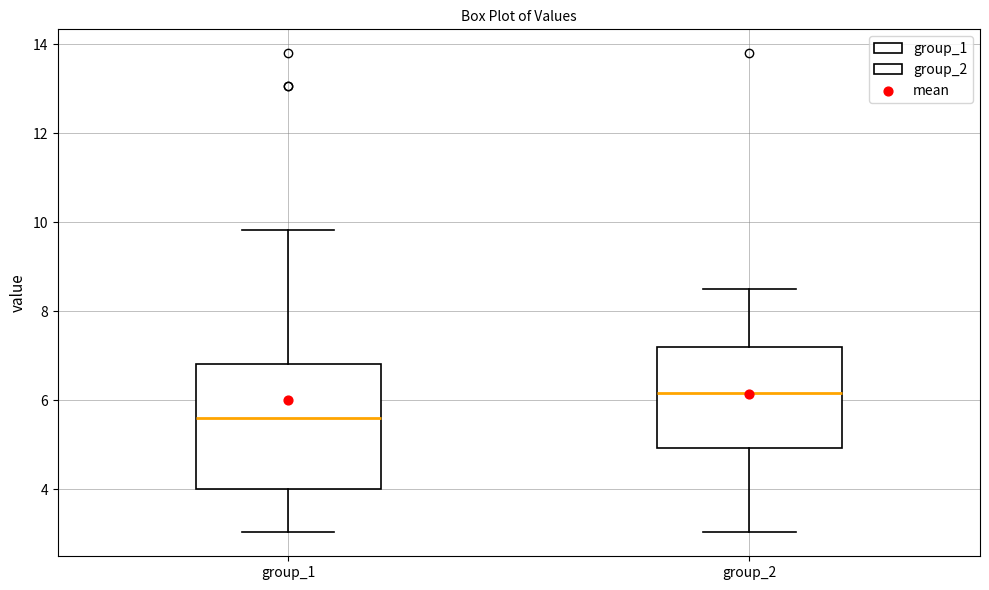

Reading left to right, read every box against the y-axis: the position of its median line, the range the box covers, and the ends of its whiskers. The values are not printed on the chart, so give them approximately, as read against the axis.

group_1: median 5.6, box 4.0 to 6.8, whiskers 3.0 to 9.8
group_2: median 6.2, box 5.0 to 7.2, whiskers 3.0 to 8.6